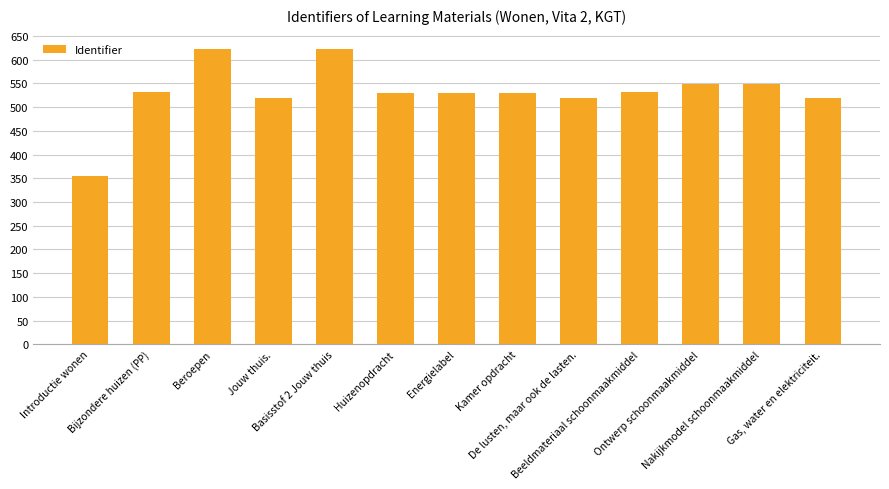

True or false: the data shows 531.4 at Bijzondere huizen (PP).

True